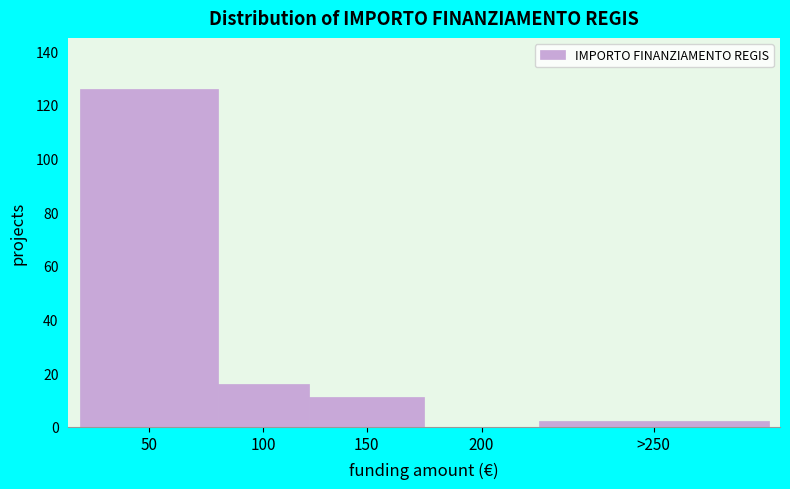

Reading right to left, what are all the values shown in this chart?

>250=2	200=0	150=11	100=16	50=126